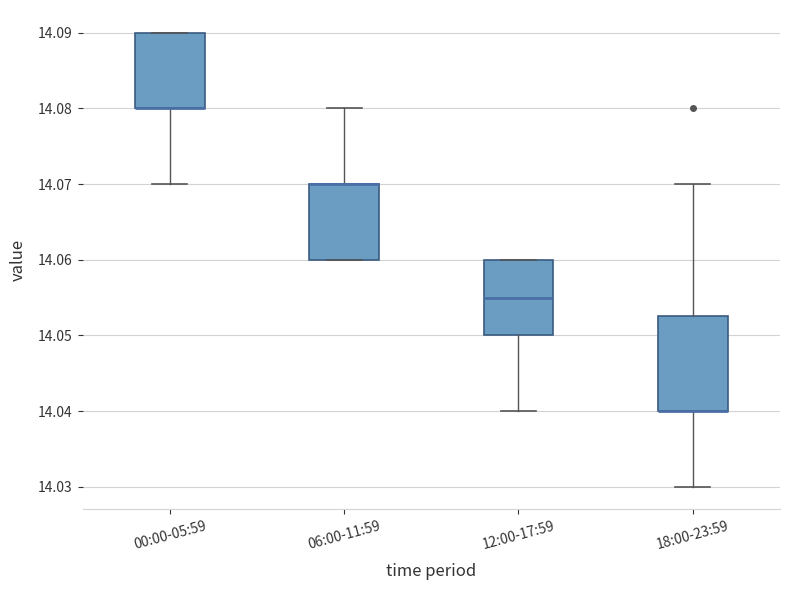

Where does the upper whisker of the box for 18:00-23:59 end on the y-axis? The values are not printed on the chart, so give them approximately, as read against the axis.

14.070